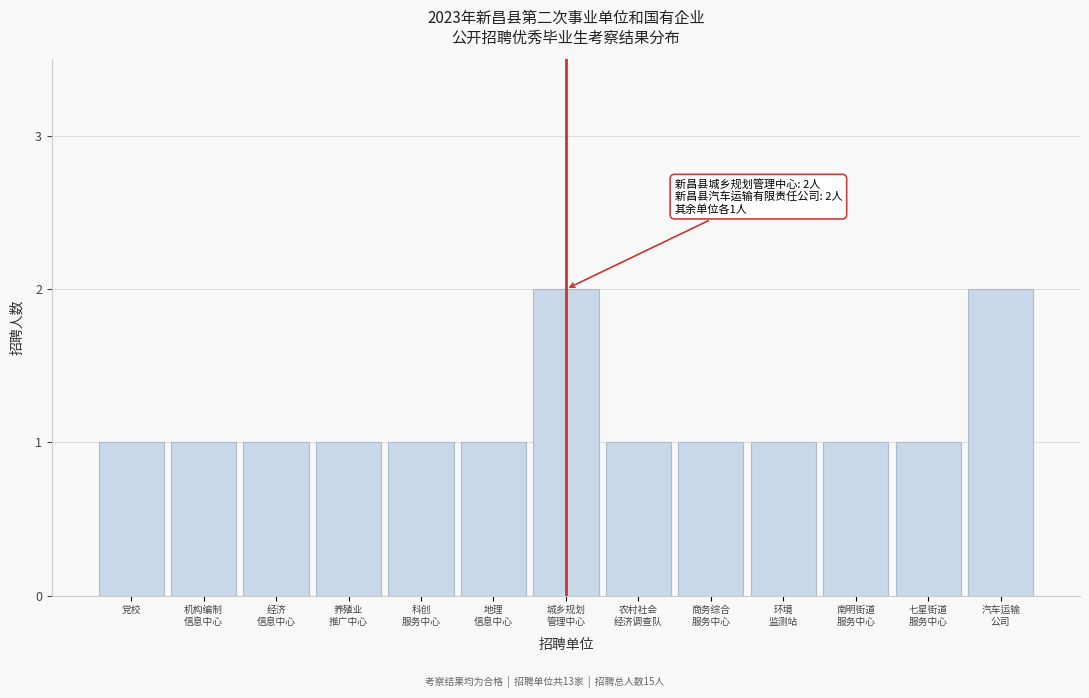

Reading right to left, list all the values displayed in this chart.

2	1	1	1	1	1	2	1	1	1	1	1	1